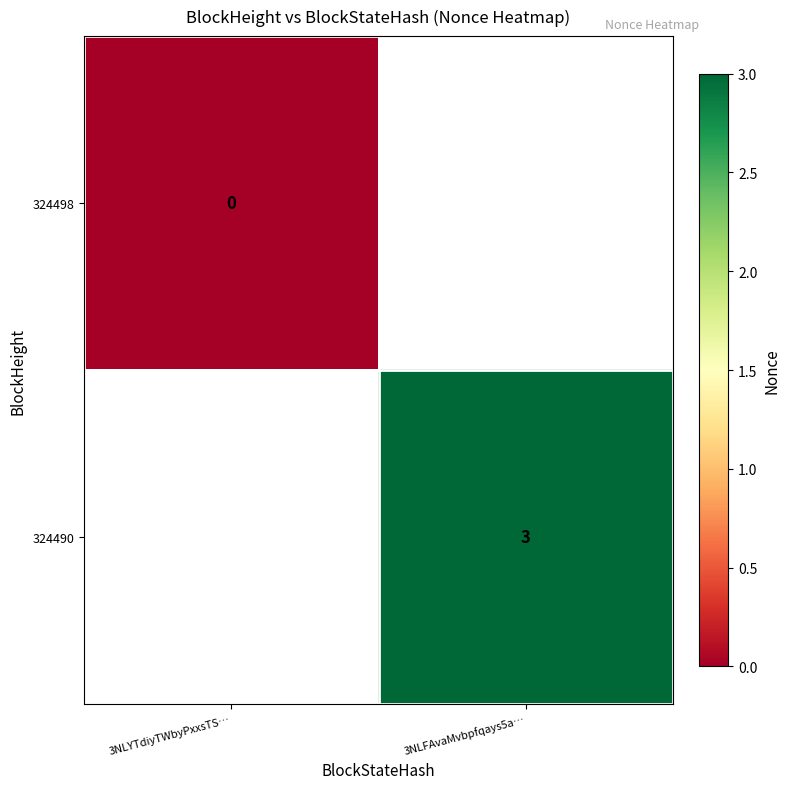

Is it true that 324490 equals 3 at 3NLFAvaMvbpfqays5a…?

True